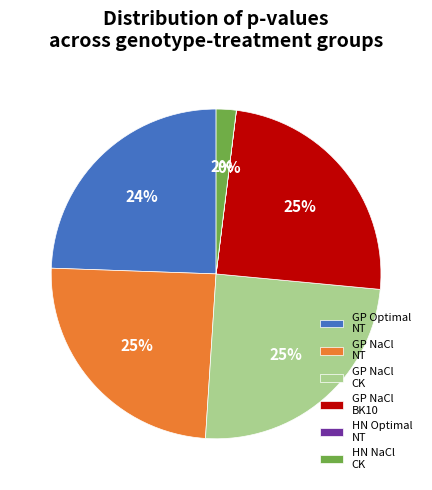

To the nearest percent, what is the average slice percentage?

17%